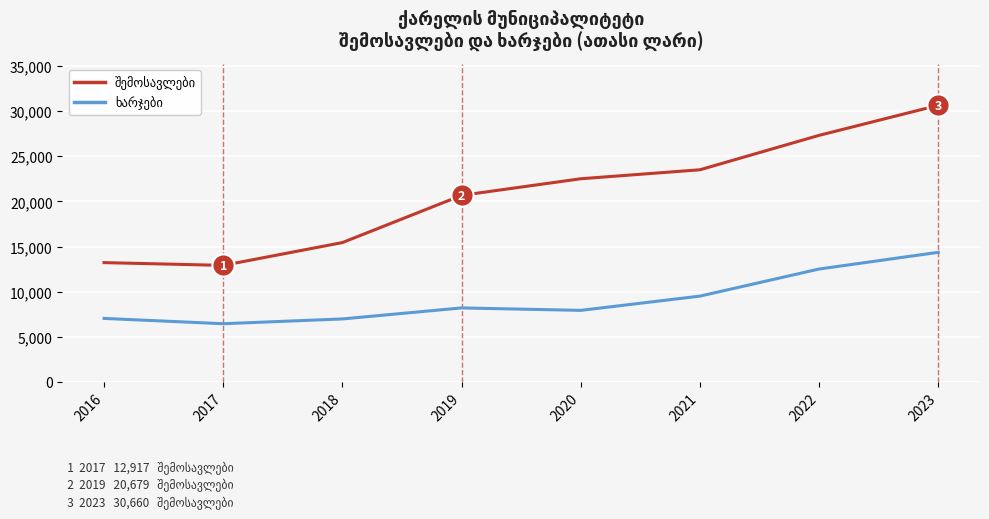

What is the total value across all series at 2019?

28882.4